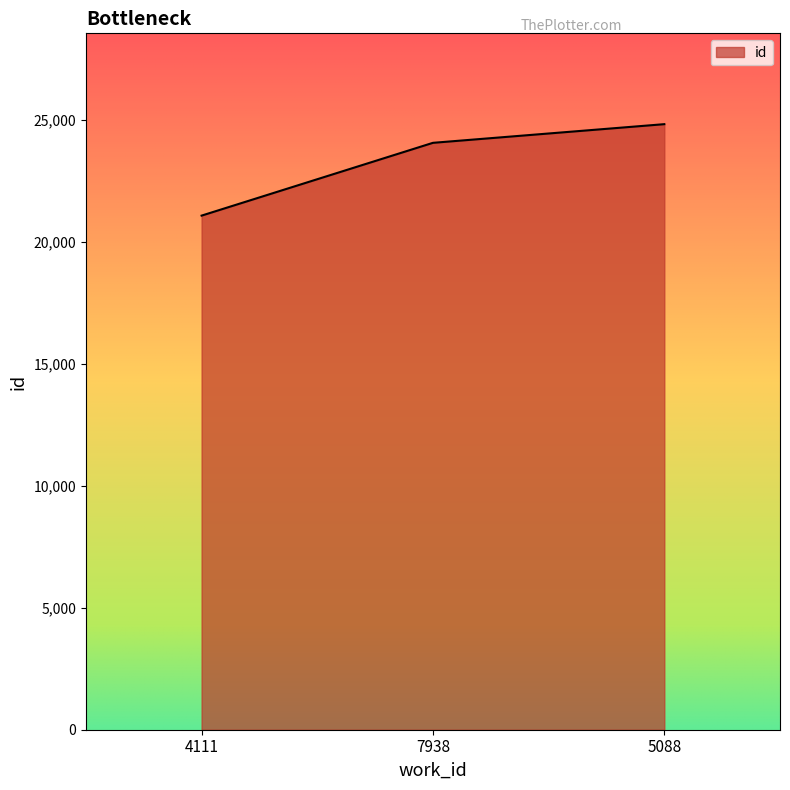

List the labels in order of value, smallest first.

4111, 7938, 5088